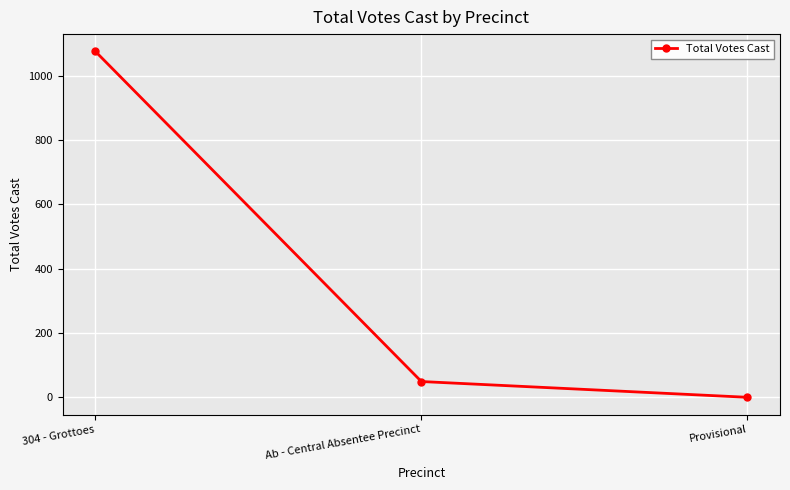

Read the value at 304 - Grottoes, to the nearest 100.

1100